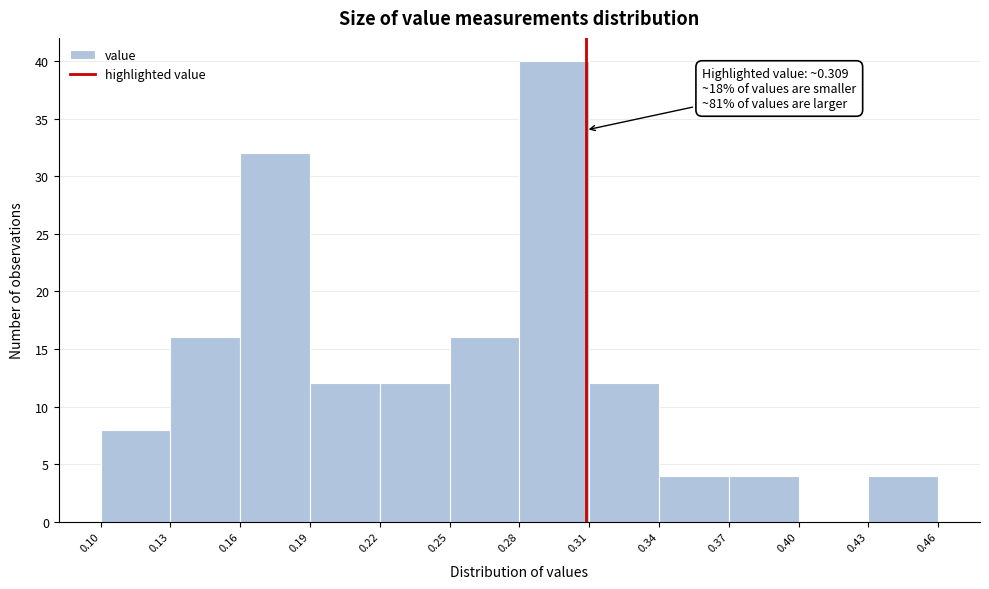

Which range on the x-axis has the tallest bar?

0.28 to 0.31